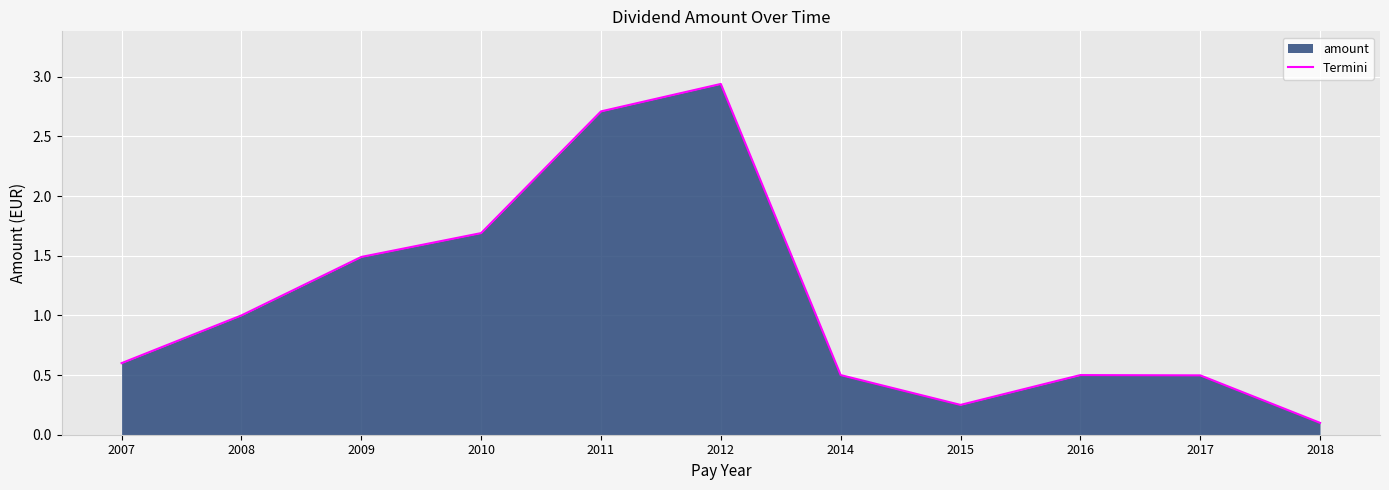

Which category has the highest value across all series?

2012